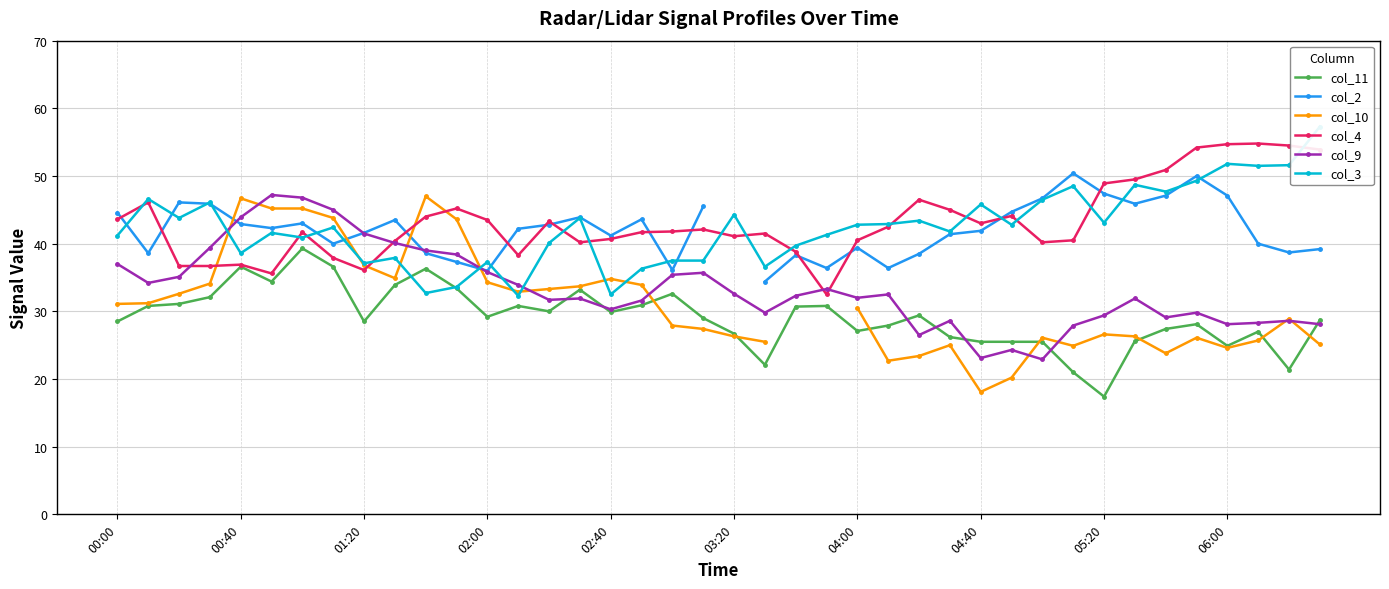

What is the difference between the second highest and minimum values in the col_2 series?

15.6